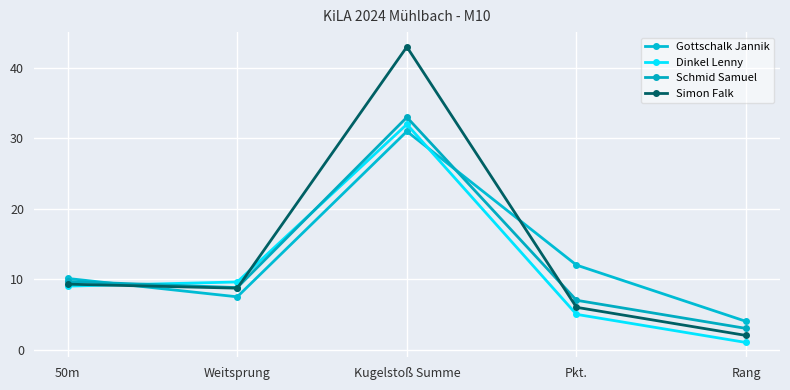

What is the average value of the Gottschalk Jannik series?

12.9